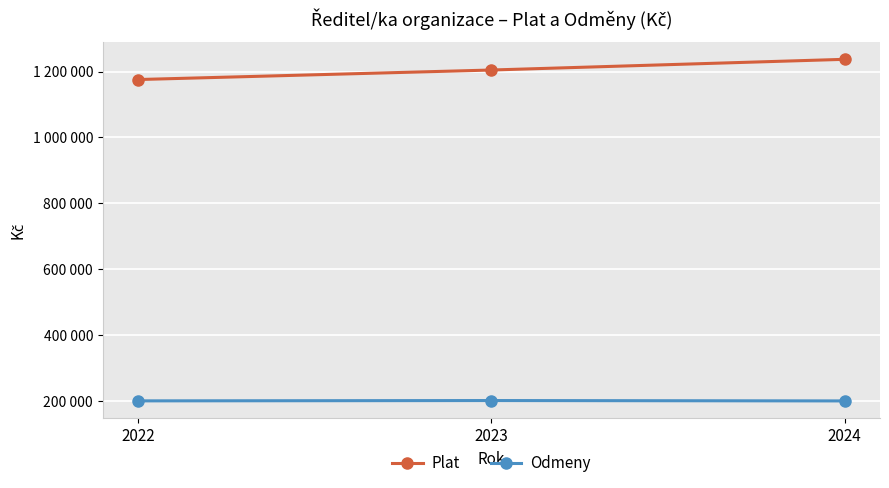

True or false: Odmeny has a value of 200000 at 2022.

True